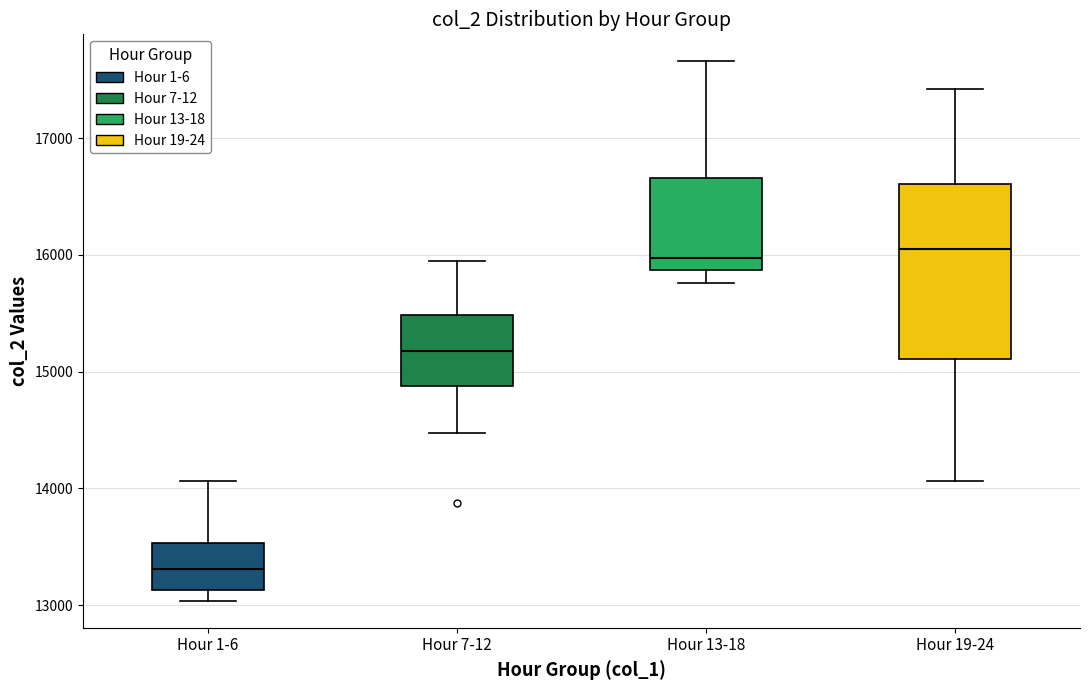

Reading left to right, read every box against the y-axis: the position of its median line, the range the box covers, and the ends of its whiskers. The values are not printed on the chart, so give them approximately, as read against the axis.

Hour 1-6: median 13300, box 13100 to 13500, whiskers 13000 to 14100
Hour 7-12: median 15200, box 14900 to 15500, whiskers 14500 to 15900
Hour 13-18: median 16000, box 15900 to 16700, whiskers 15800 to 17700
Hour 19-24: median 16100, box 15100 to 16600, whiskers 14100 to 17400